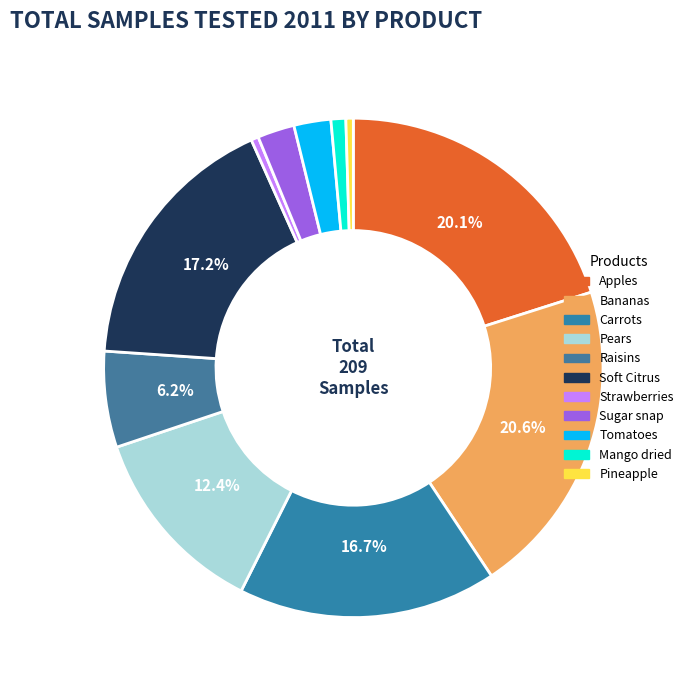

To the nearest percent, what is the difference between the largest and smallest slice percentages?

20%